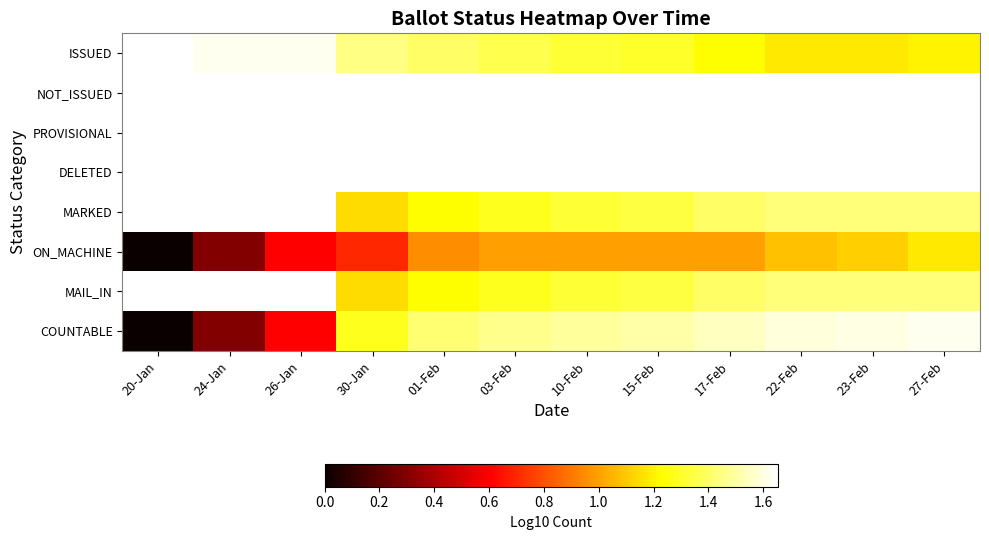

The value of ON_MACHINE at 27-Feb is 1.2. True or false?

True